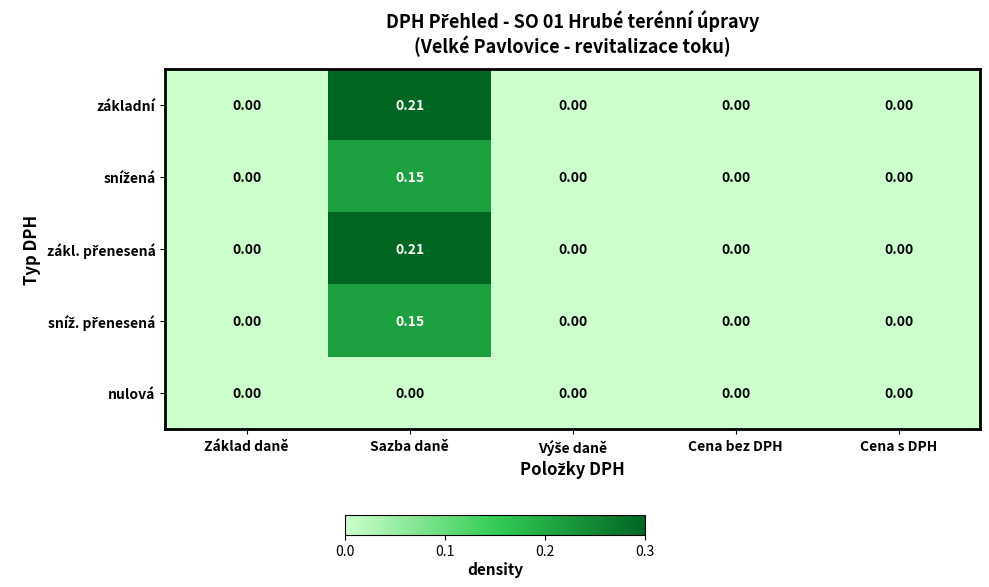

At which category is the sum across all series the highest?

Sazba daně